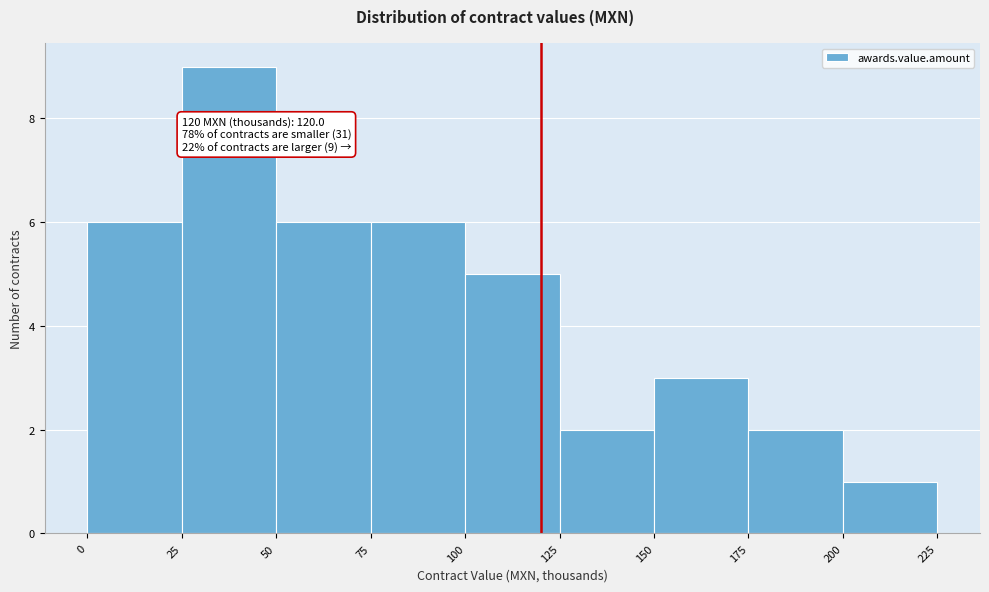

Over which range of the x-axis is the bar tallest?

25 to 50